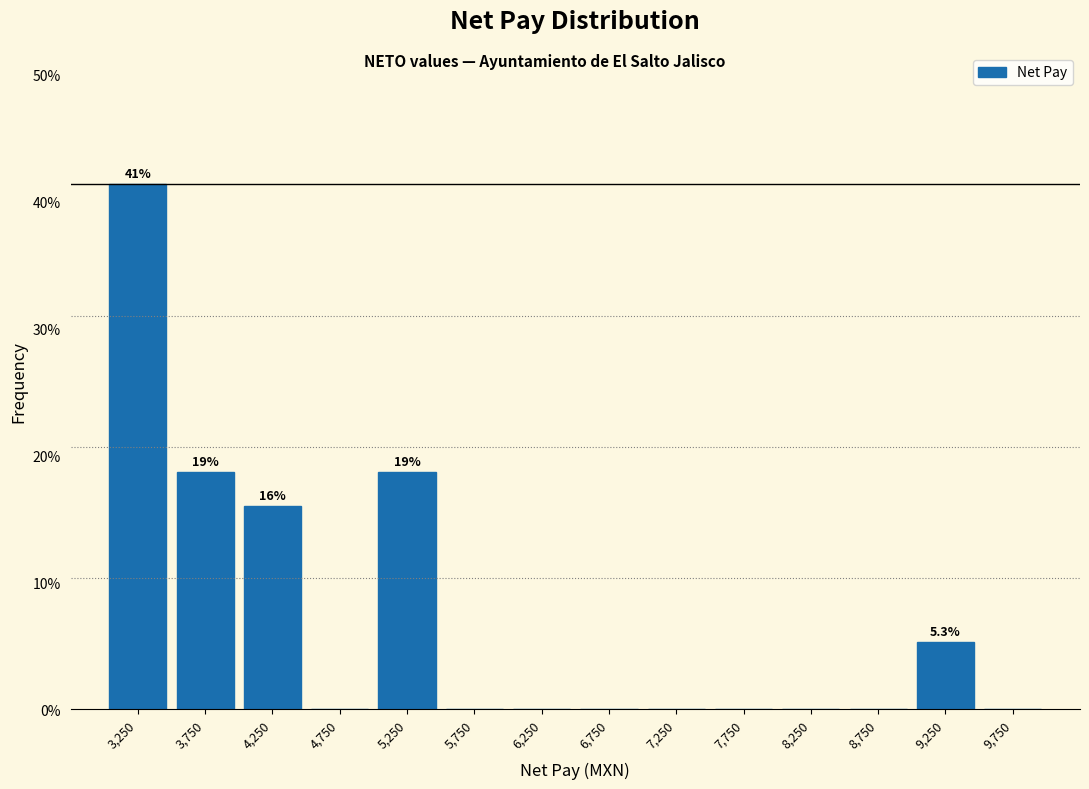

Which range on the x-axis has the tallest bar?

3000 to 3500